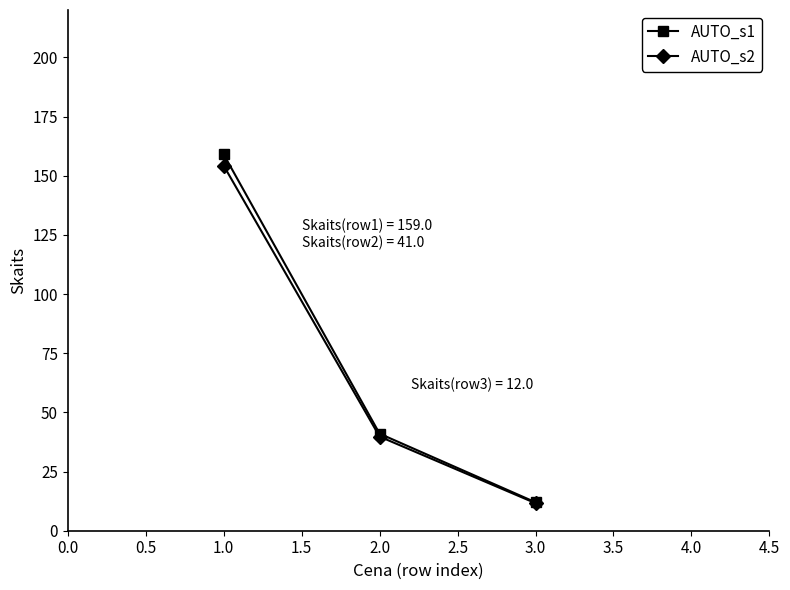

What is the highest value of the AUTO_s2 series?

154.2